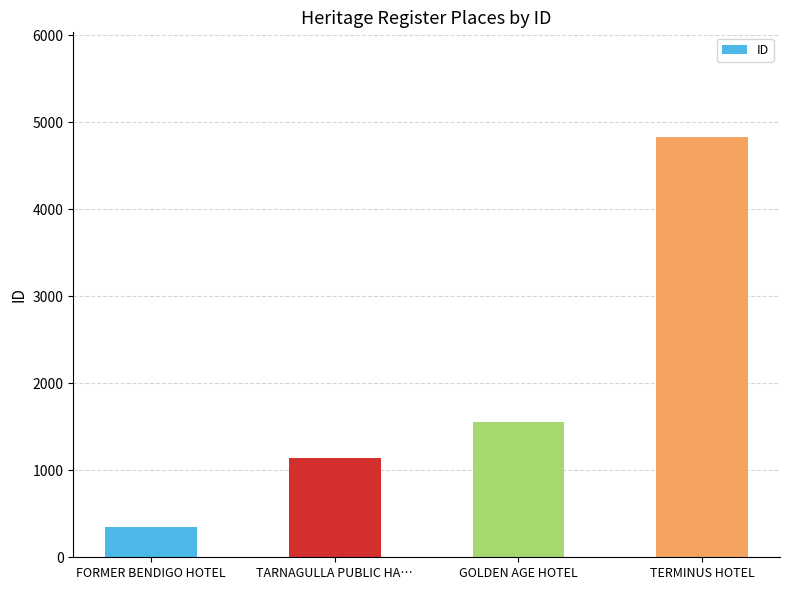

What is the minimum value shown in the chart?

346